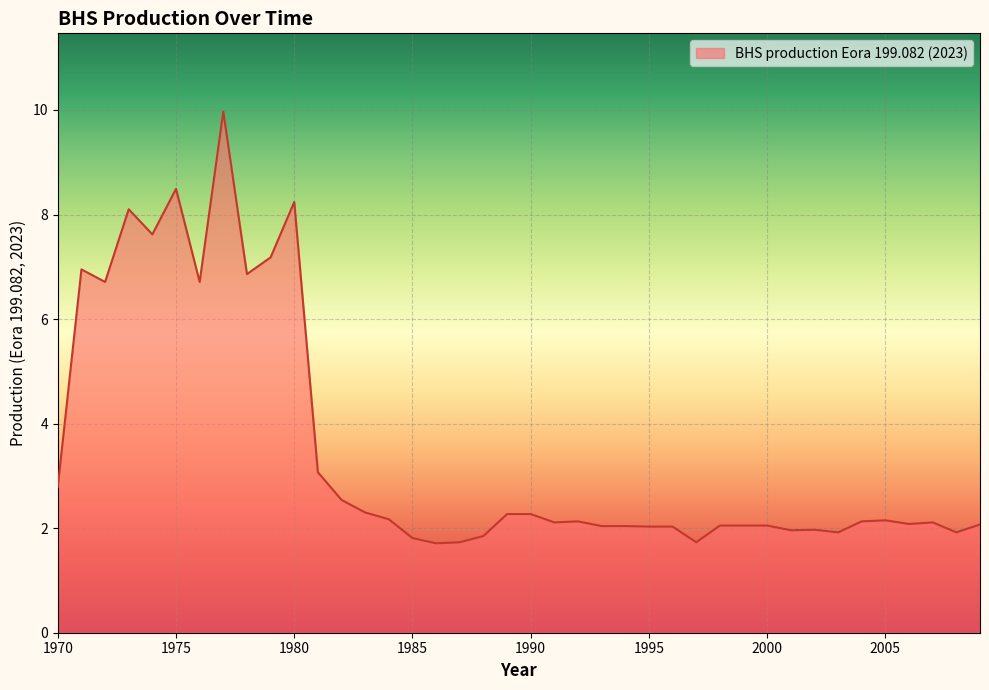

What is the average value?

3.5